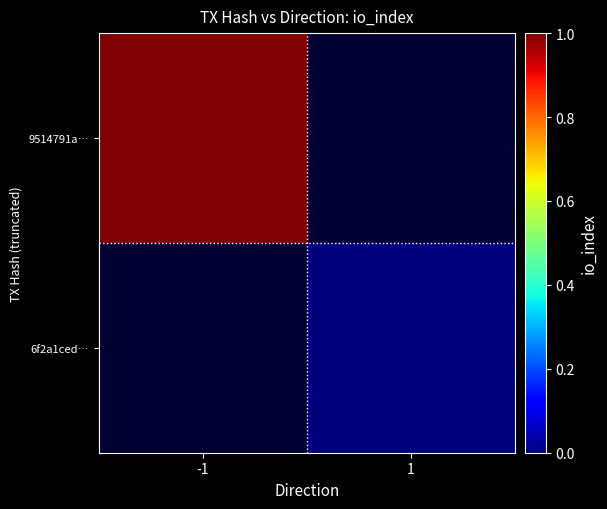

At how many categories does at least one series exceed 0?

1